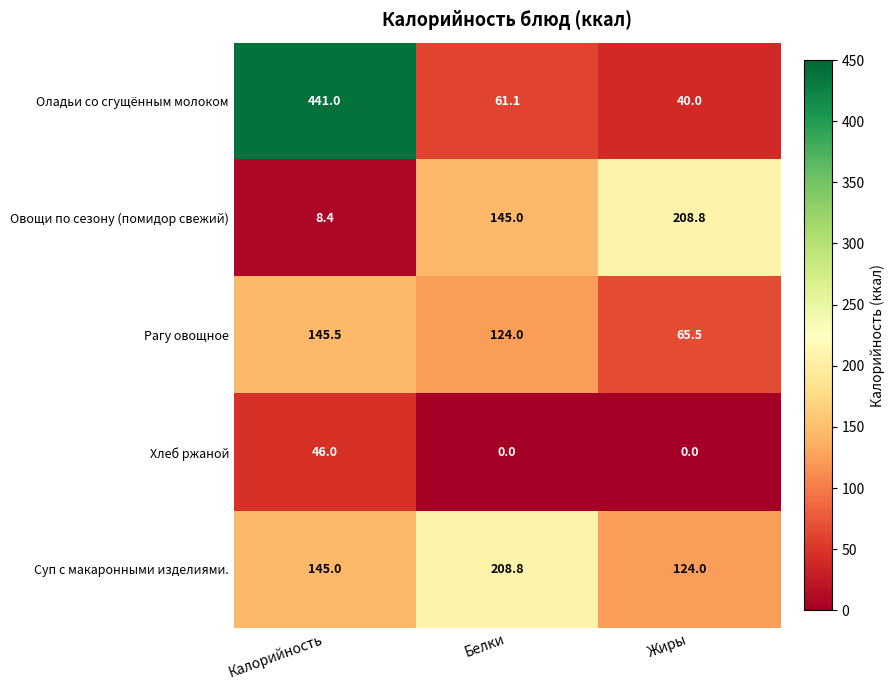

What is the minimum value for Овощи по сезону (помидор свежий)?

8.4